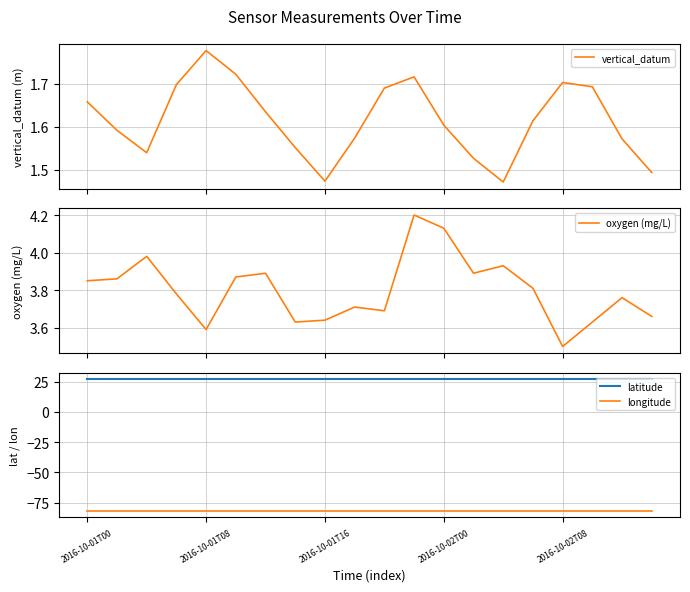

Which series changed the most between 5 and 14?

vertical_datum